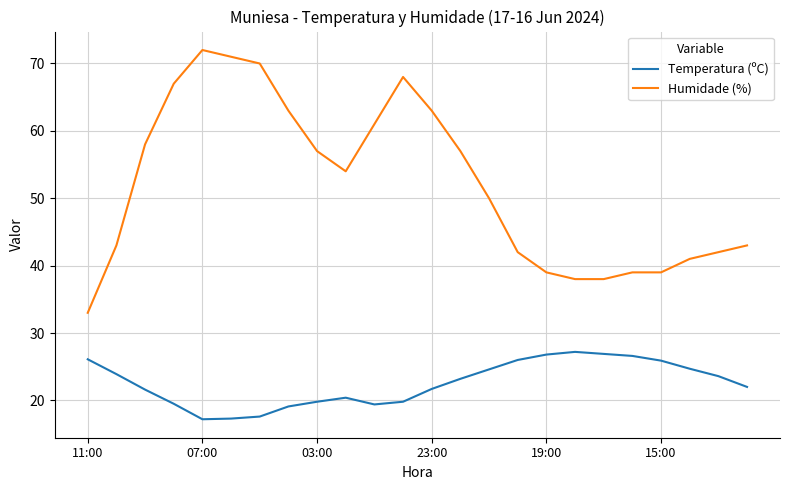

Which series has the largest total across all categories?

Humidade (%)